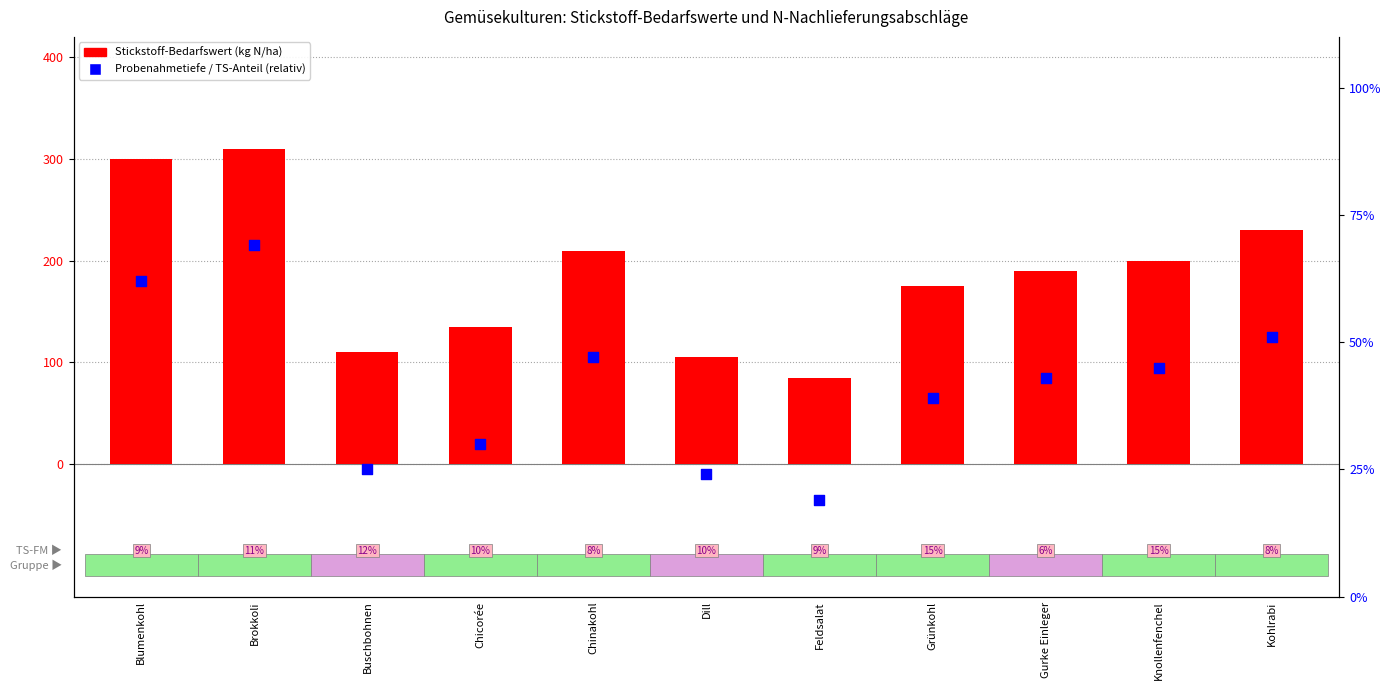

Which series has the largest total across all categories?

Stickstoff-Bedarfswert (kg N/ha)